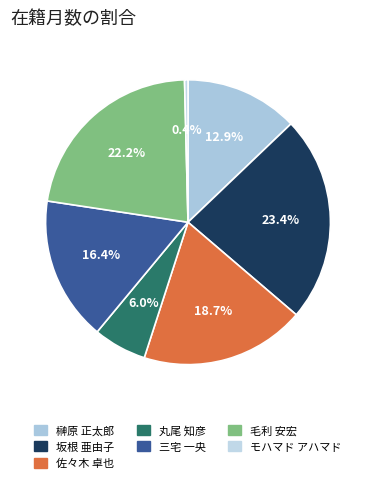

Count the number of slices in the pie.

7